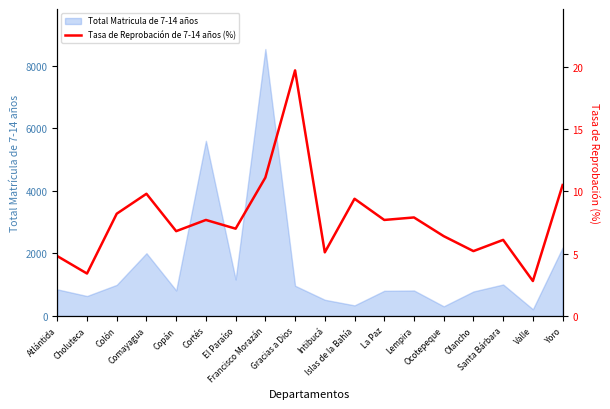

Where is the first local minimum?

Choluteca